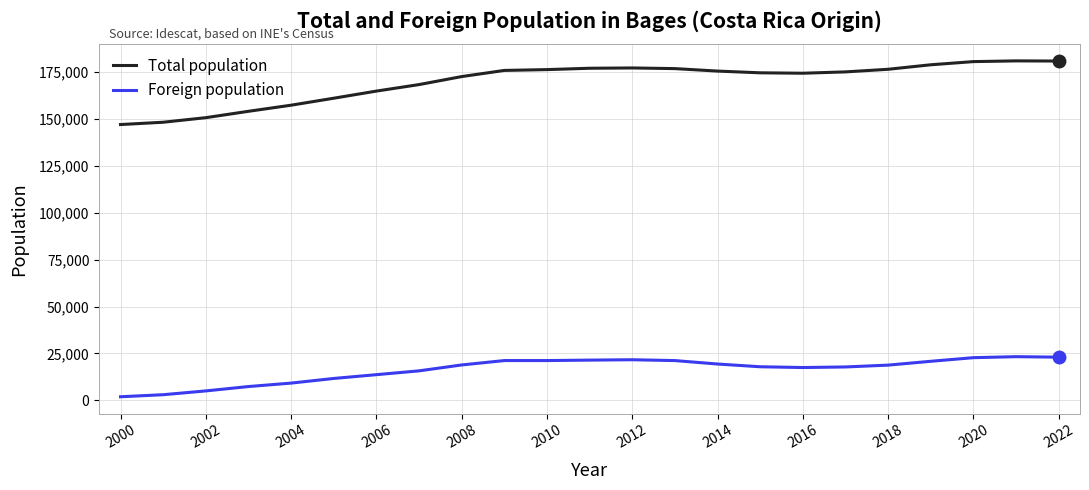

What is the highest value of the Total population series?

180962